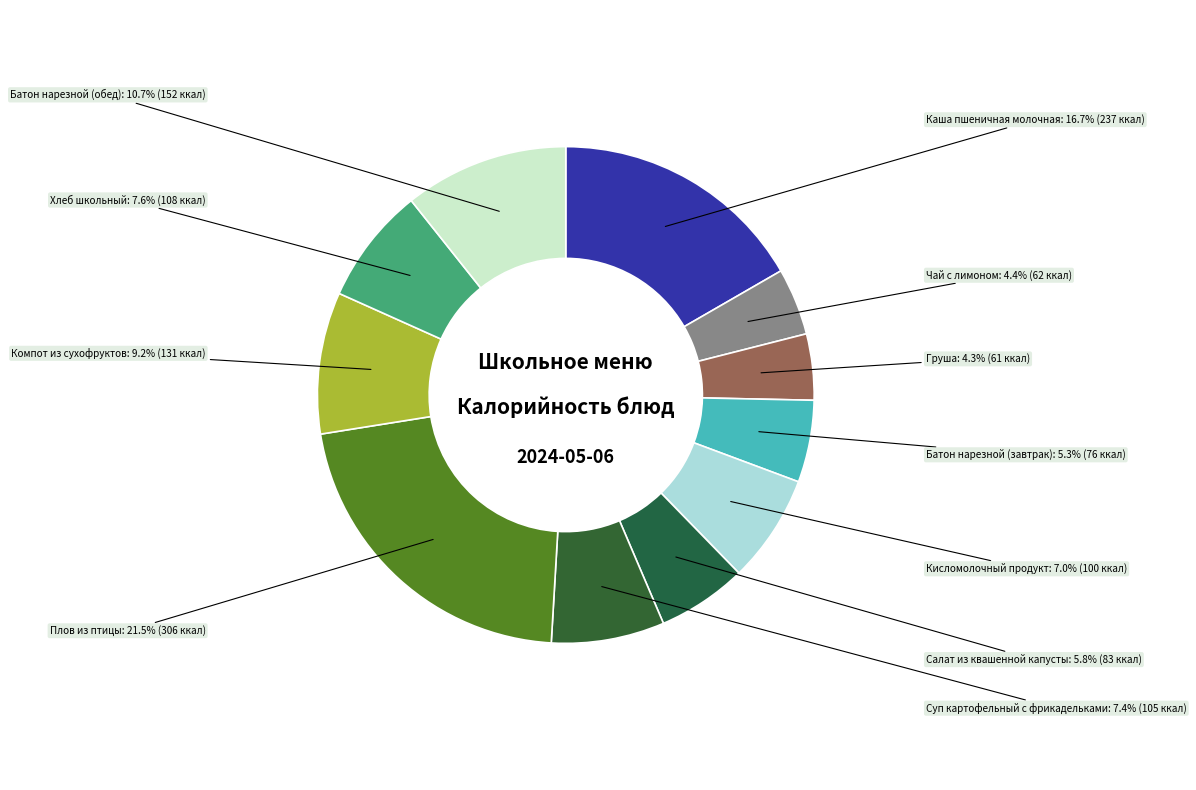

How many slices are in this pie chart?

11